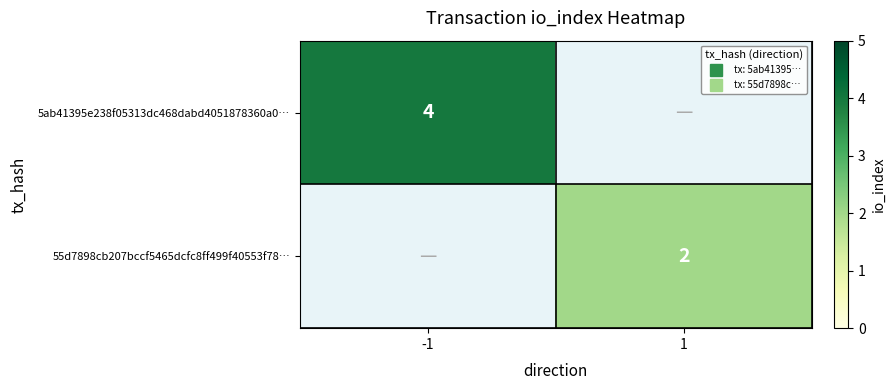

Which category has the highest value in the 55d7898cb207bccf5465dcfc8ff499f40553f78… series?

-1